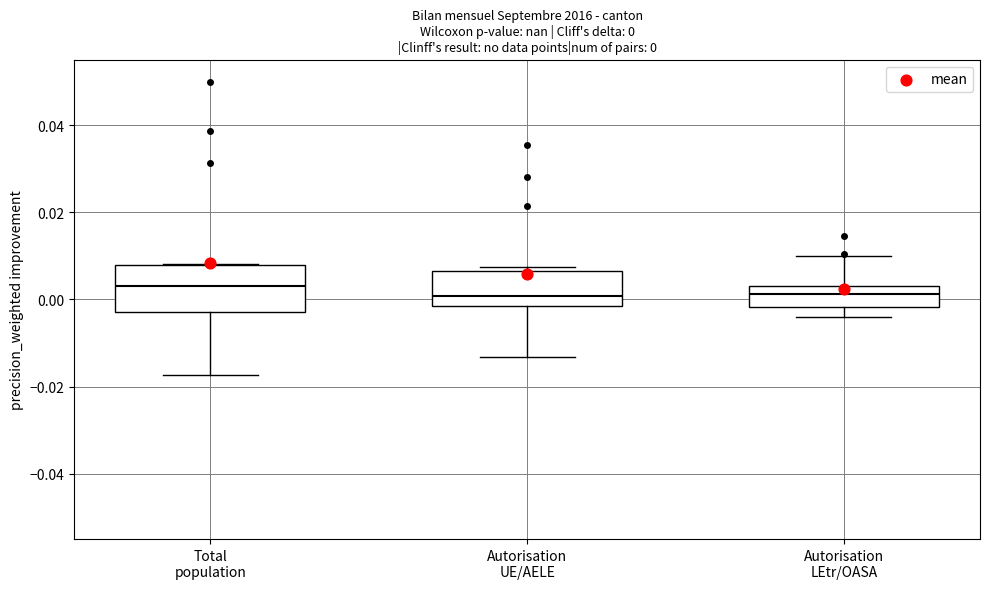

Comparing the boxes themselves (not the whiskers), which one is the tallest?

Total population